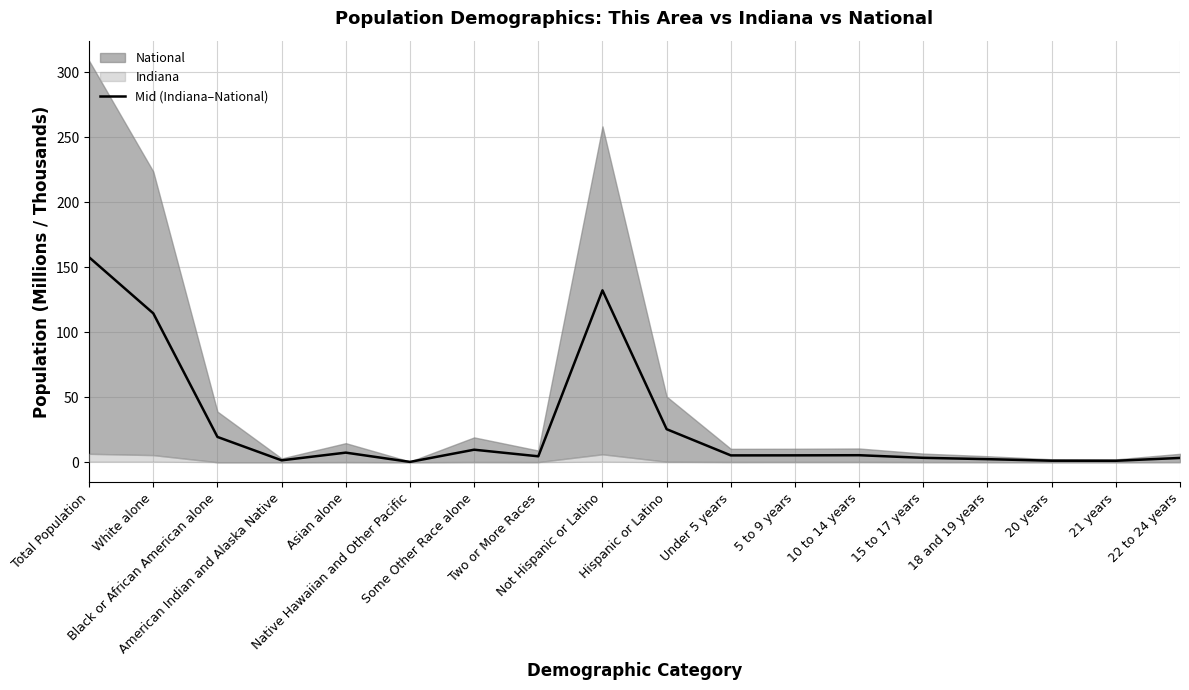

How many interior local peaks (higher than both neighbors) does the data have?

4